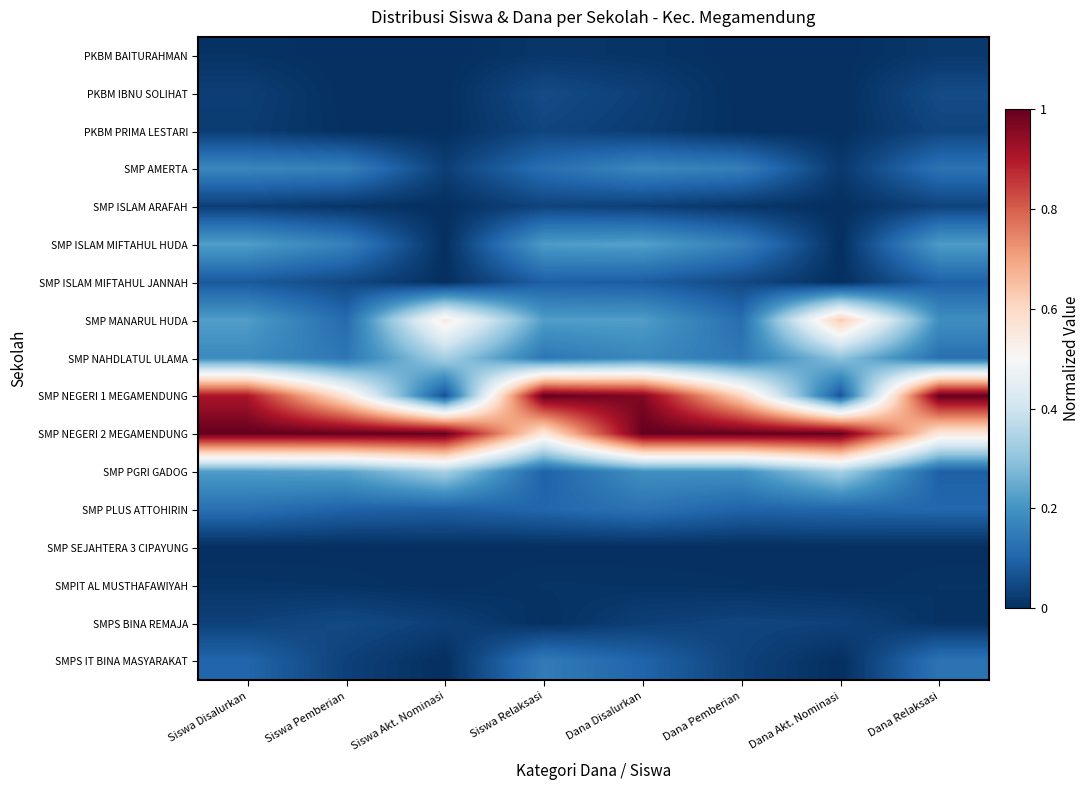

Between Dana Pemberian and Siswa Disalurkan, which is larger?

Siswa Disalurkan